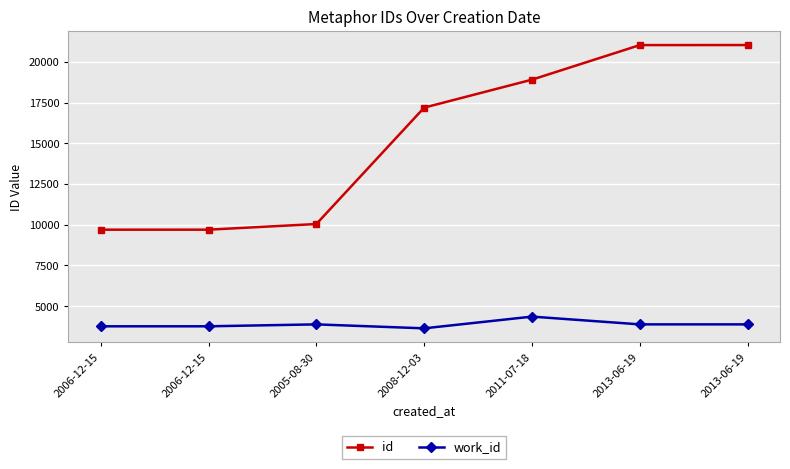

How many values in the work_id series are below 3876?

3